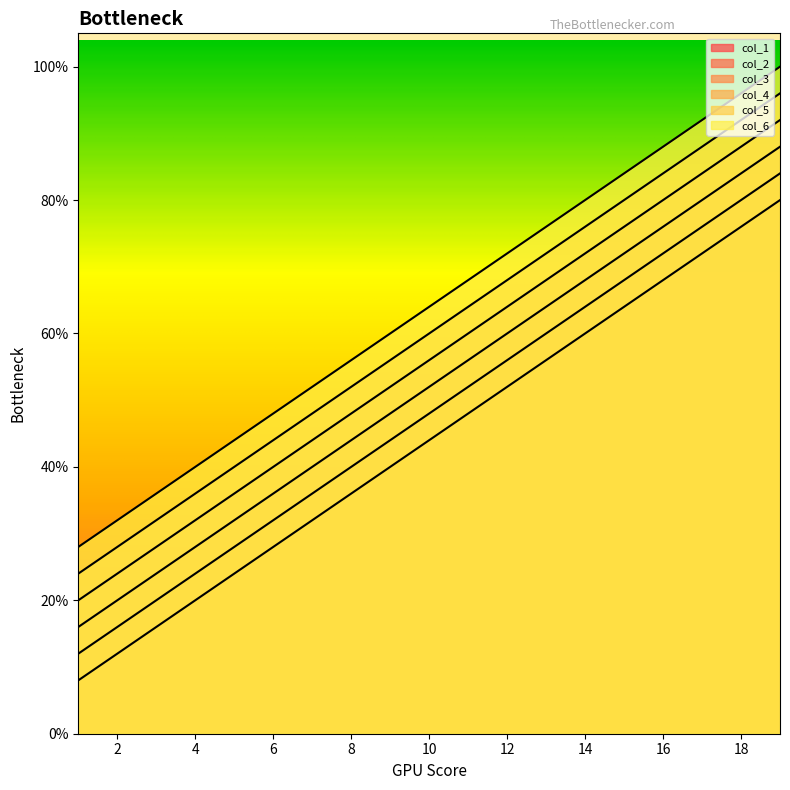

Which has a higher value, 9 or 16?

16